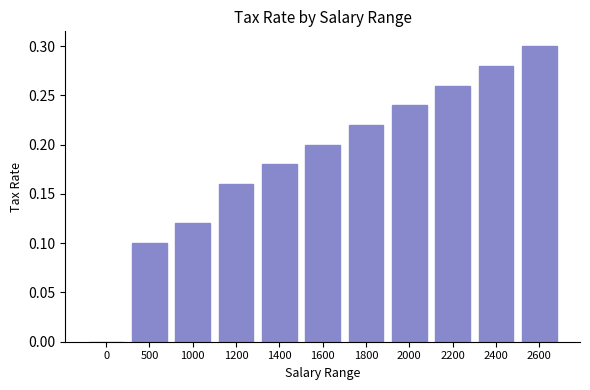

What is the change in value from 1000 to 2000?

+0.1